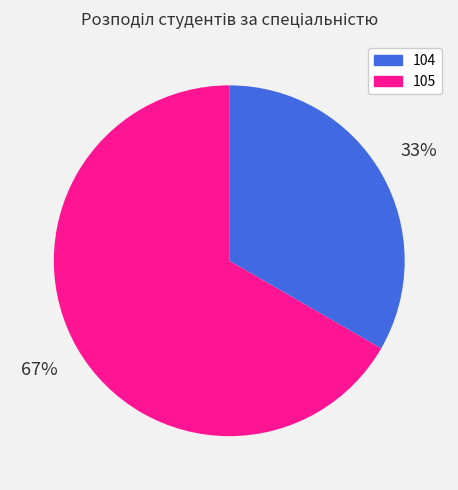

Rank the categories by value from lowest to highest.

104, 105